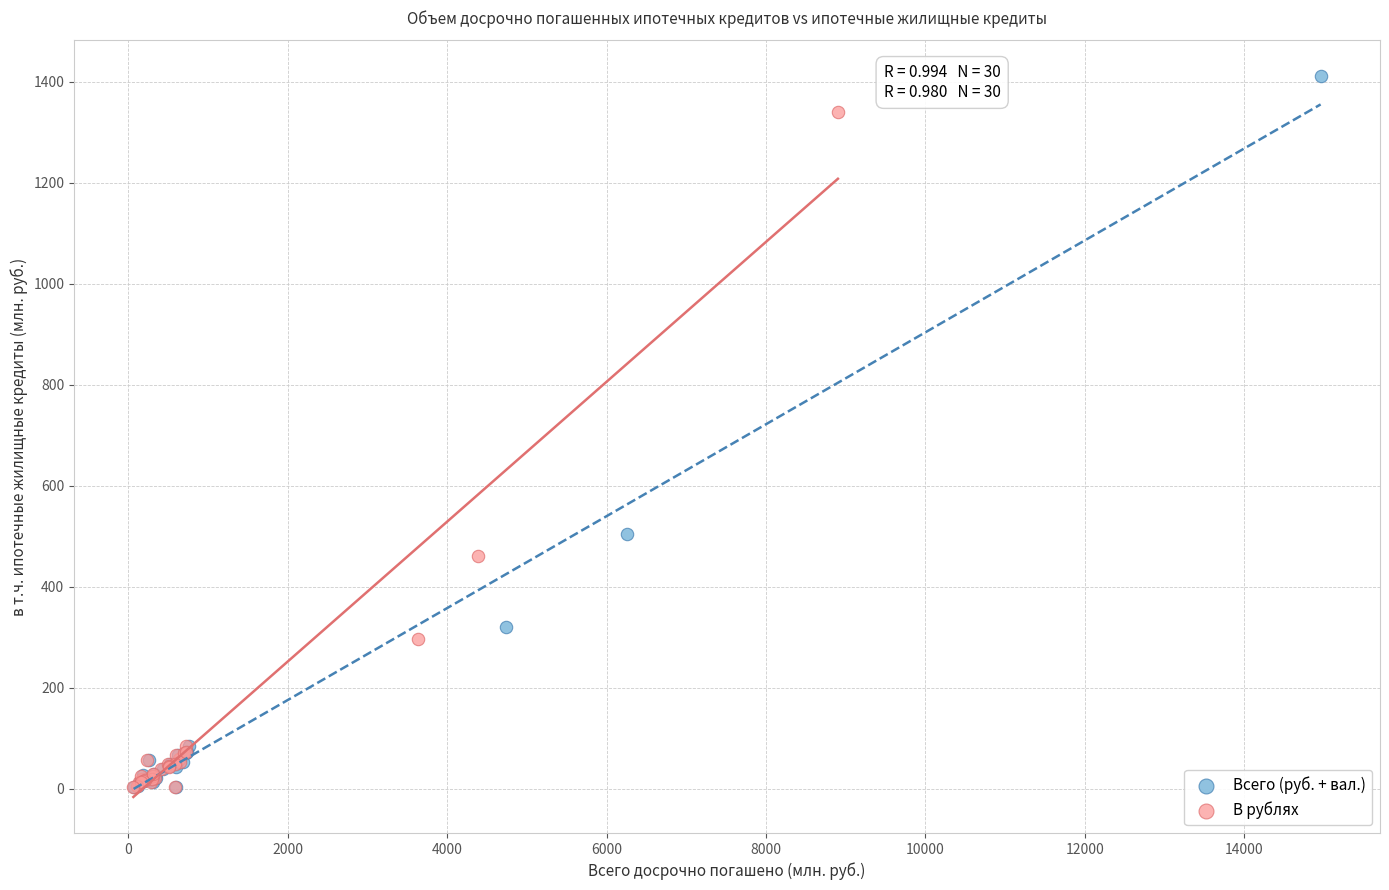

What are all the series names shown in the legend?

Всего (руб. + вал.), В рублях